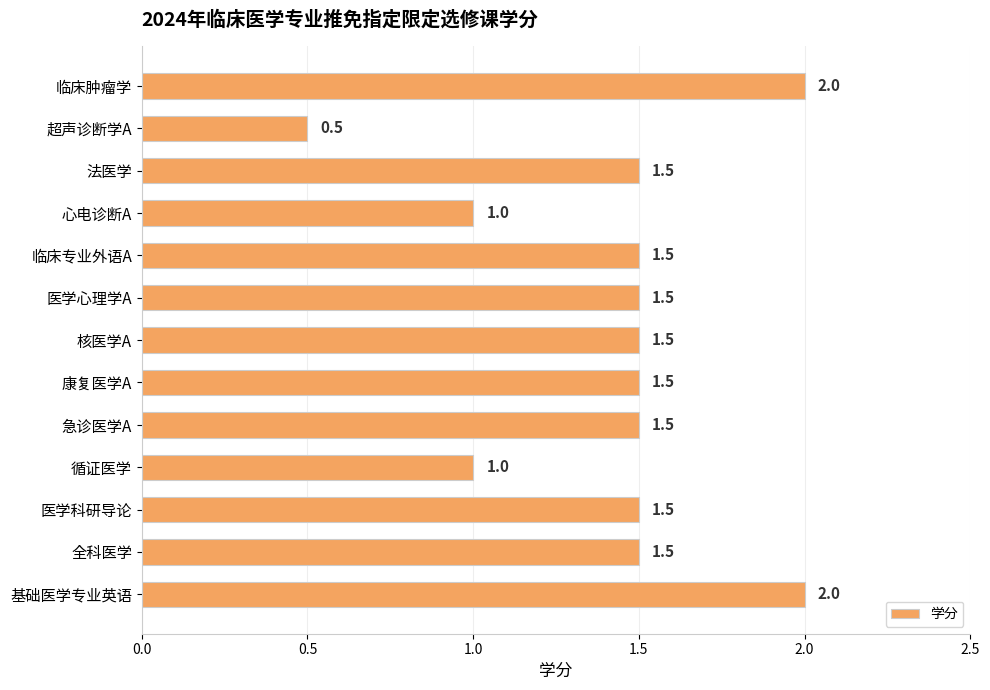

The chart shows a value of 1.5 at 急诊医学A. True or false?

True